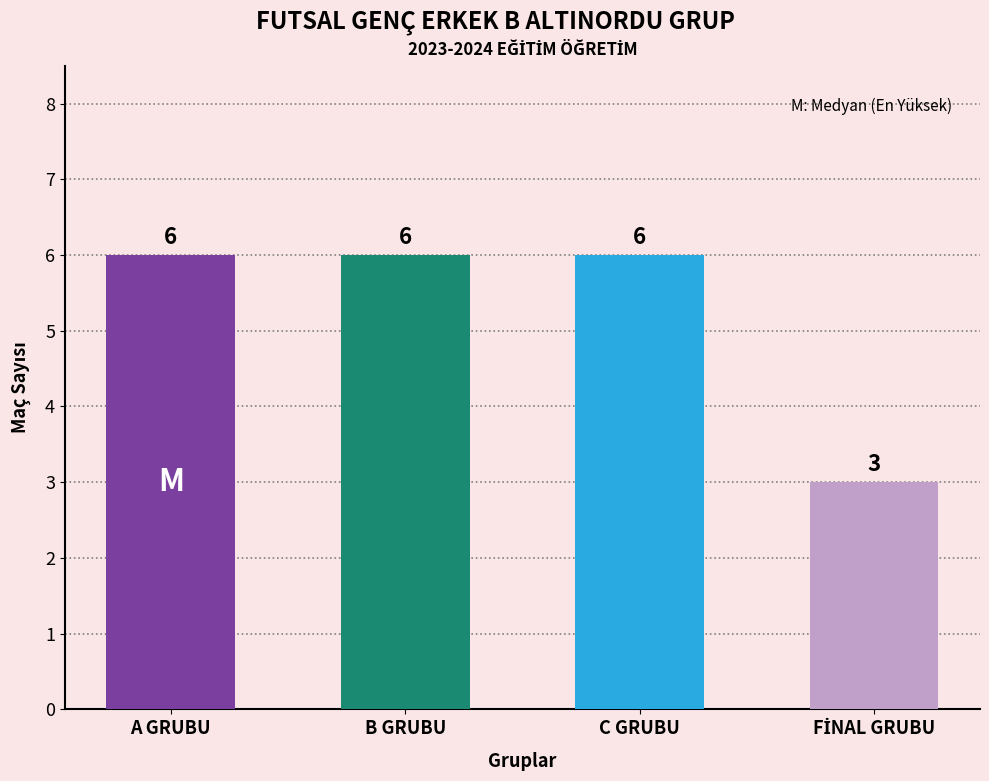

The chart shows a value of 2 at A GRUBU. True or false?

False